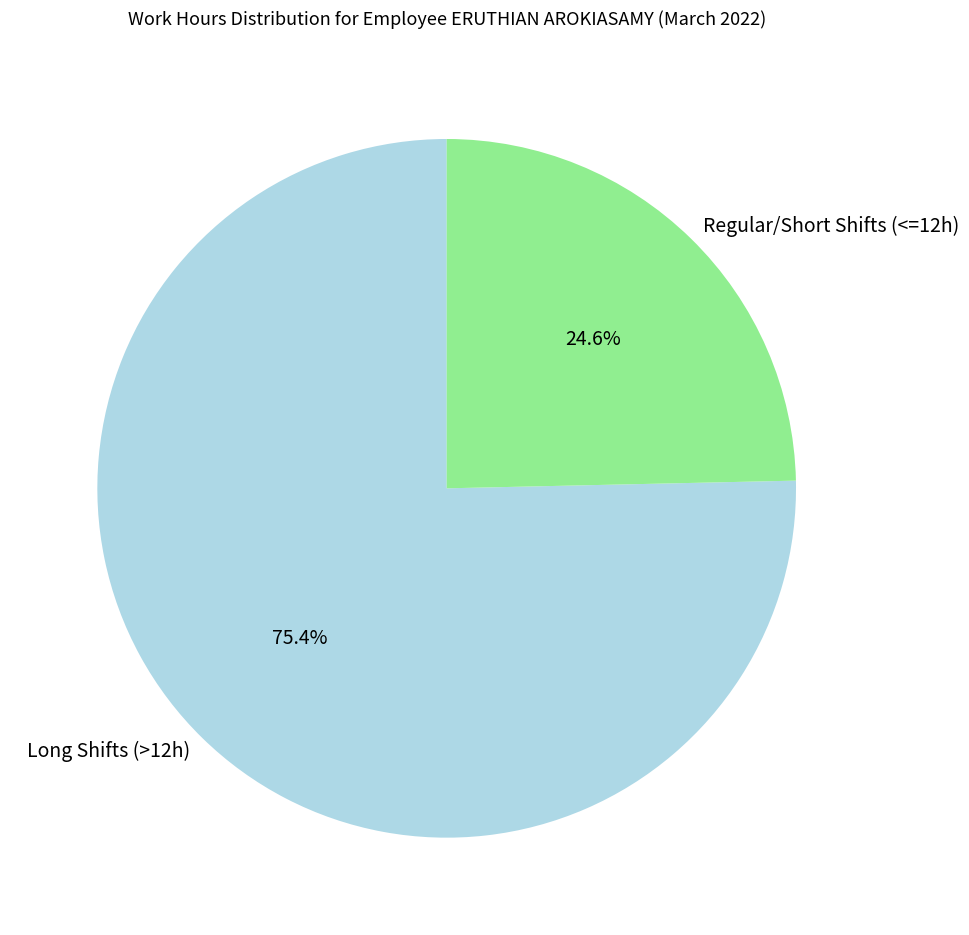

Between Long Shifts (>12h) and Regular/Short Shifts (<=12h), which is larger?

Long Shifts (>12h)